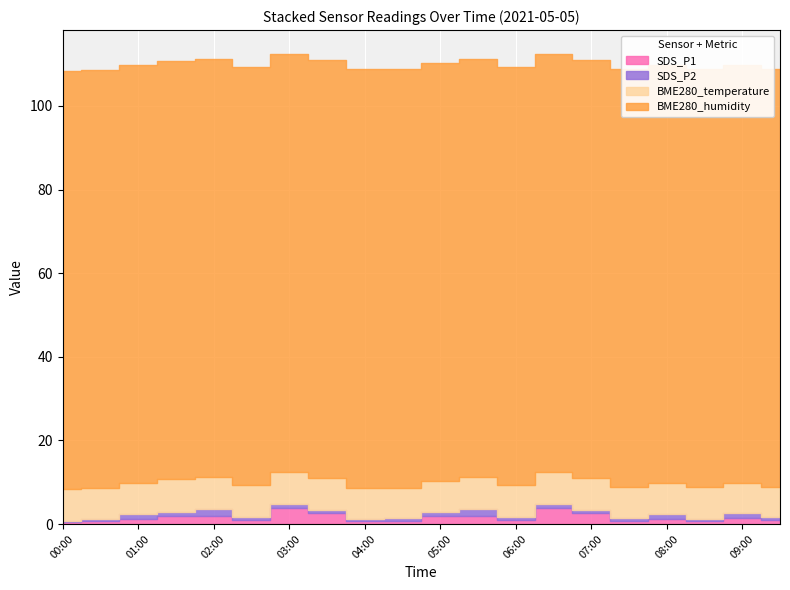

What is the minimum value for BME280_temperature?

7.1